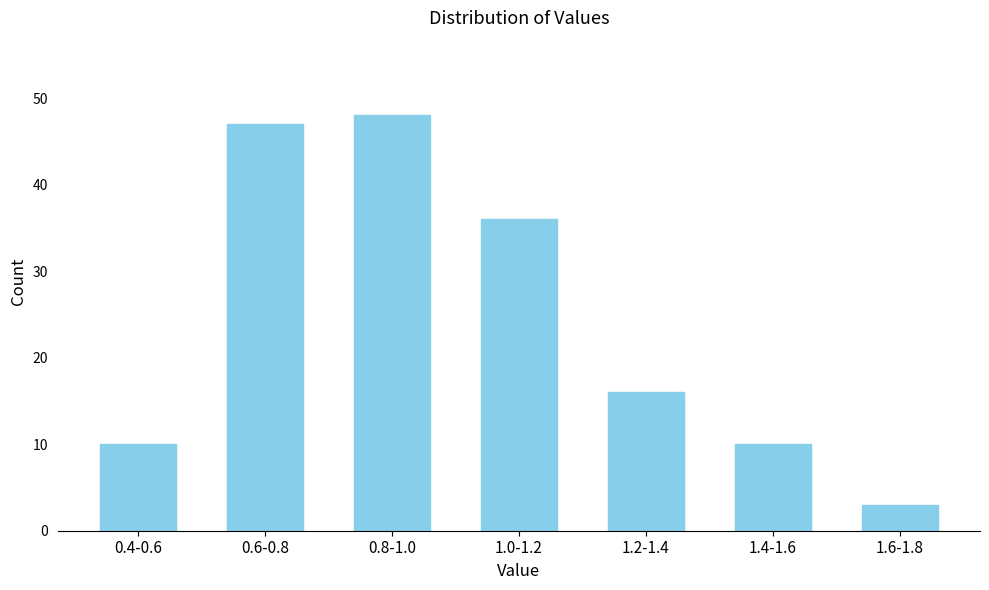

Reading left to right, transcribe all the data shown in this chart.

10	47	48	36	16	10	3